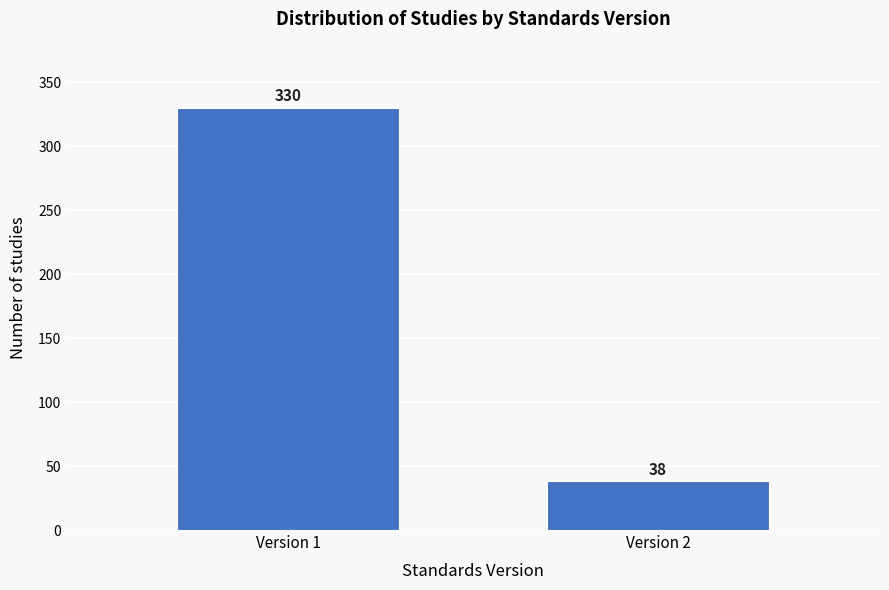

Reading left to right, what are all the values shown in this chart?

330	38